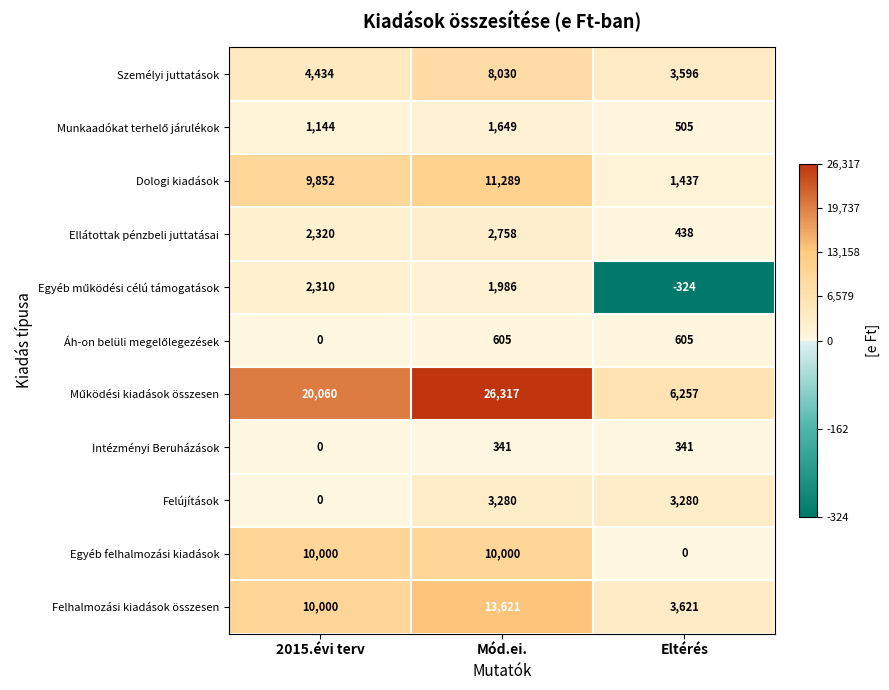

How many categories are shown in the chart?

3